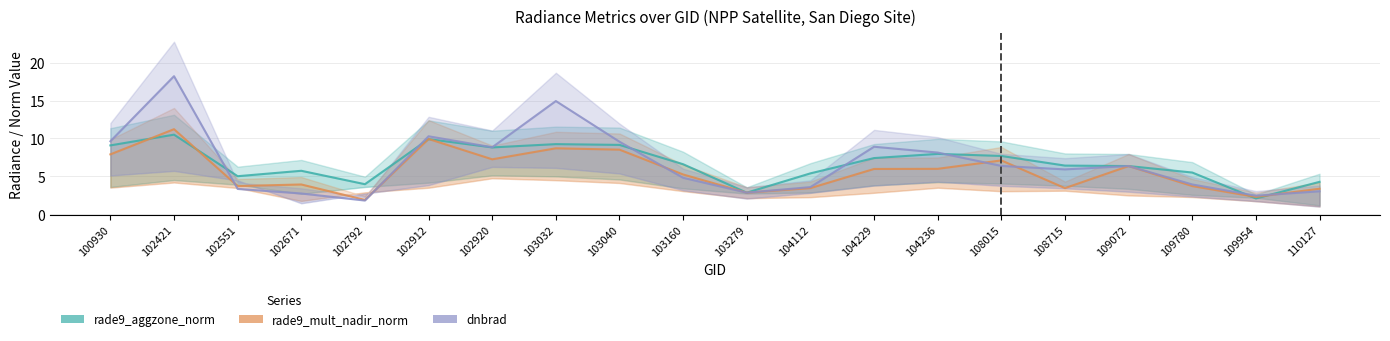

At which label does dnbrad first exceed 6?

100930